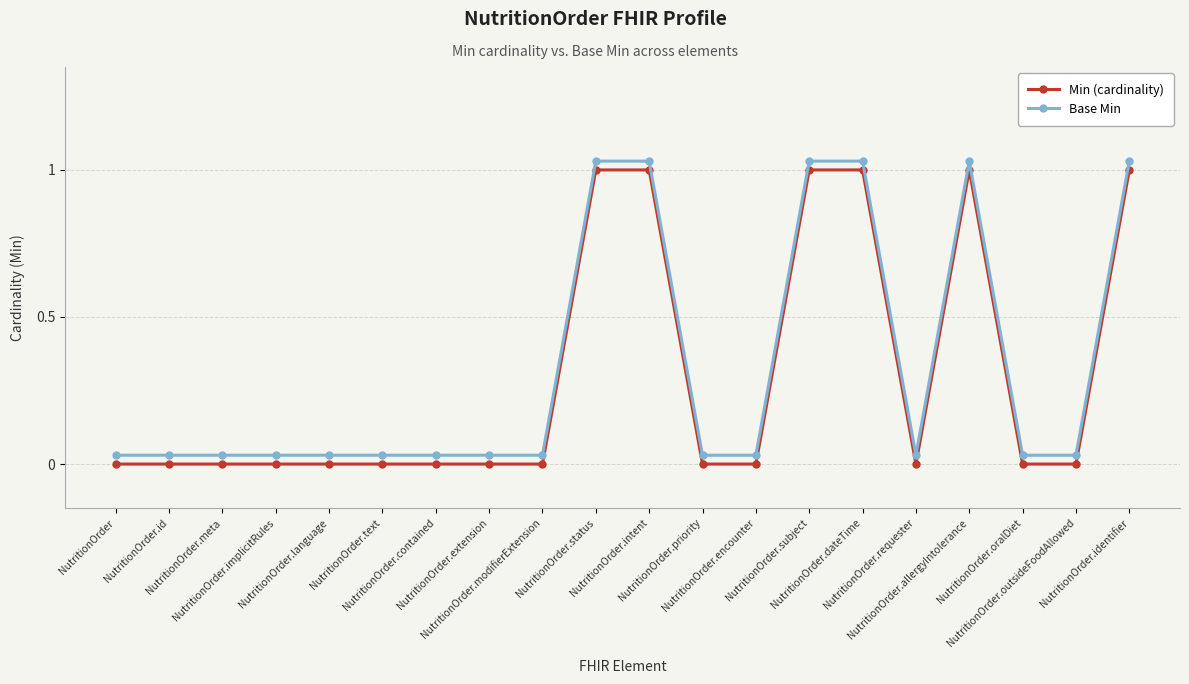

What are all the series names shown in the legend?

Min (cardinality), Base Min